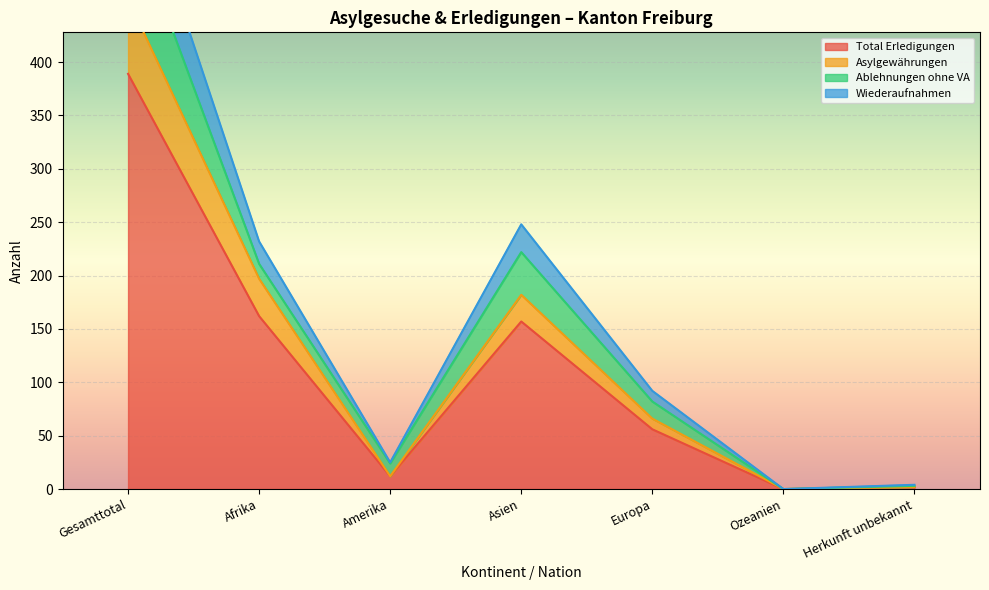

The value of Total Erledigungen at Ozeanien is 147. True or false?

False